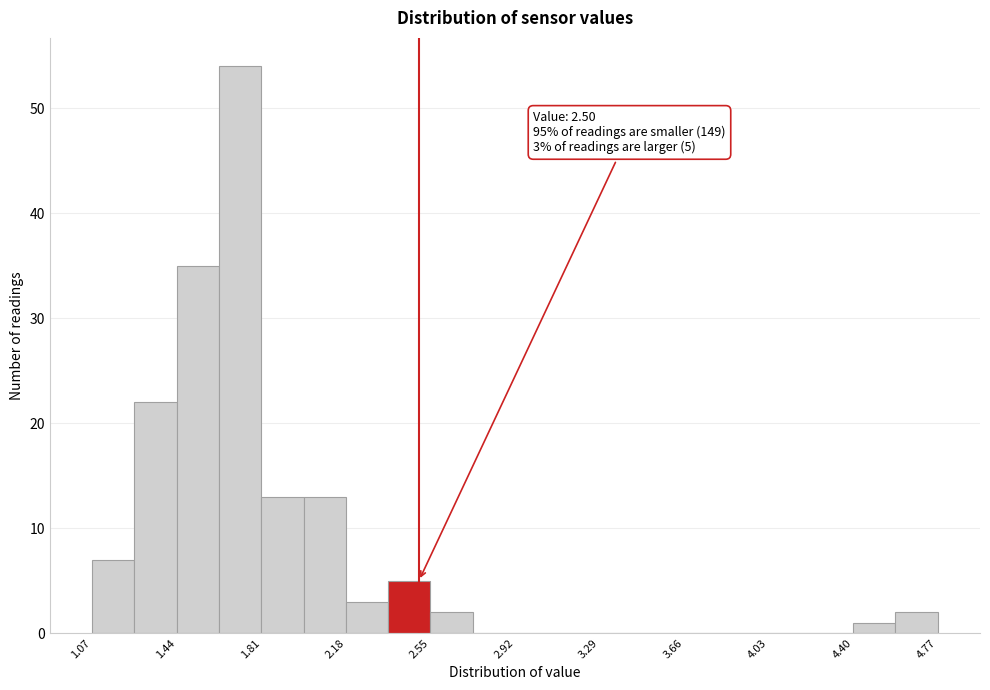

Read against the x-axis, roughly where is the centre of the tallest bar?

1.70